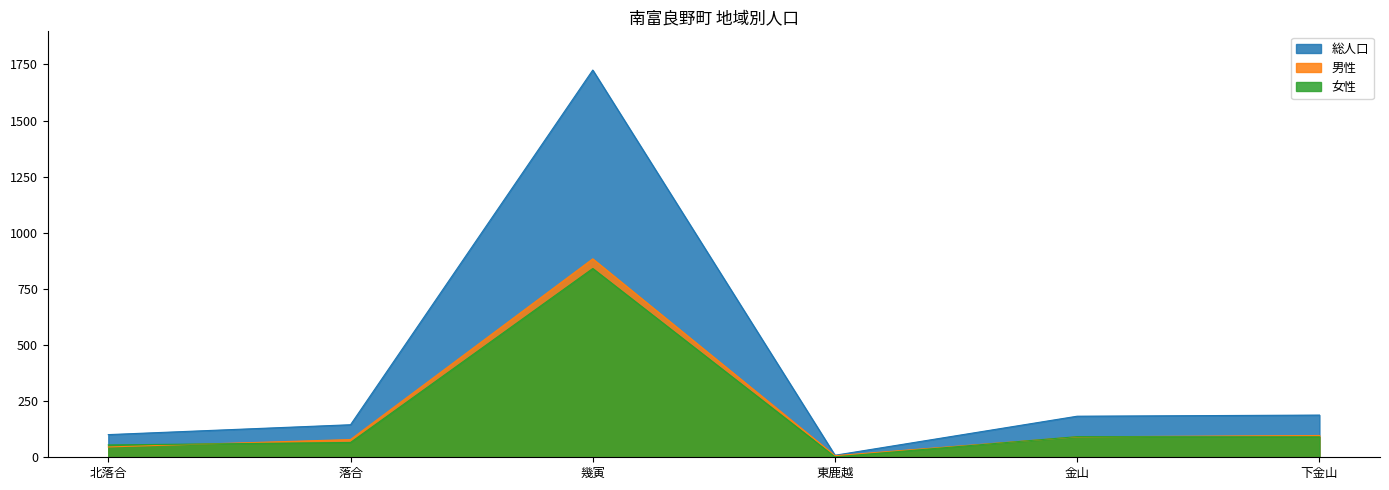

Which series has the largest range (max minus min)?

総人口